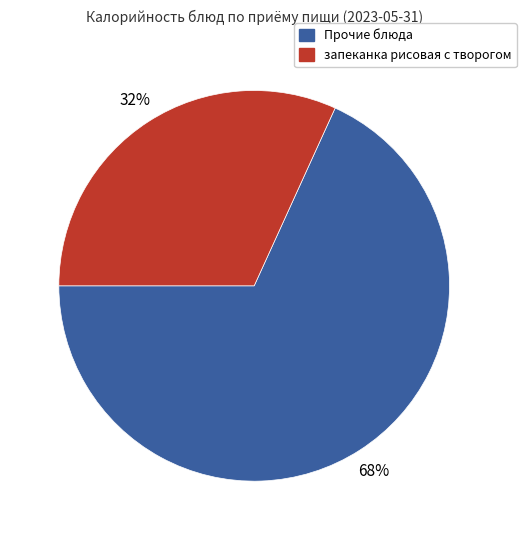

Is there a majority slice in this chart?

Yes